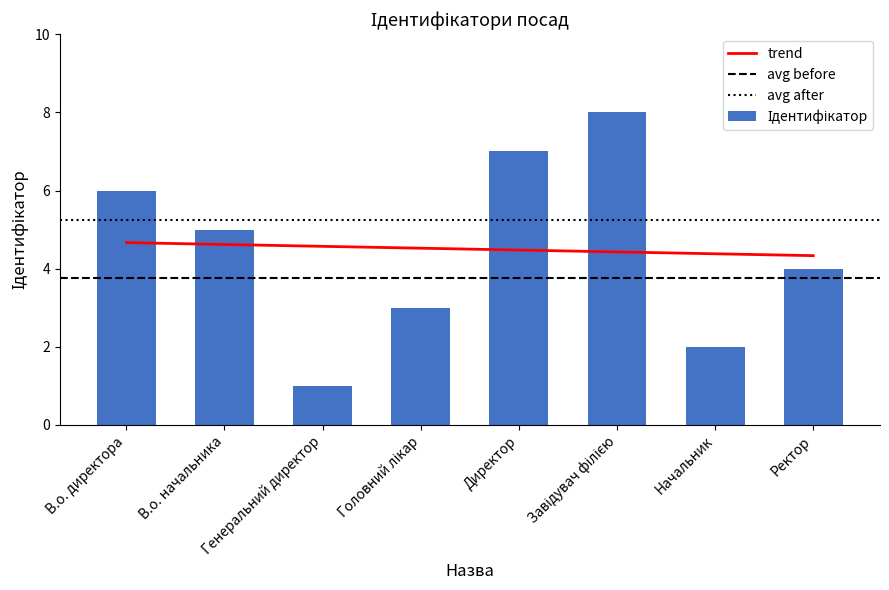

Between Головний лікар and Директор, which is larger?

Директор